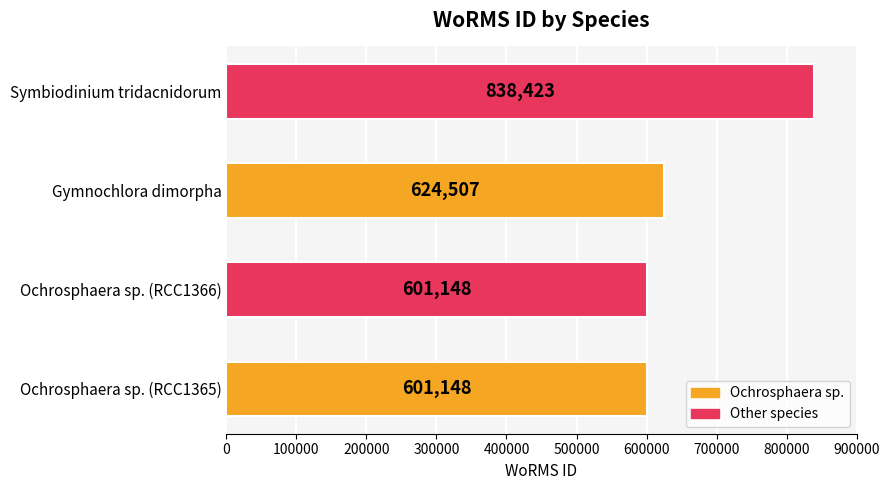

What is the maximum value shown in the chart?

838423